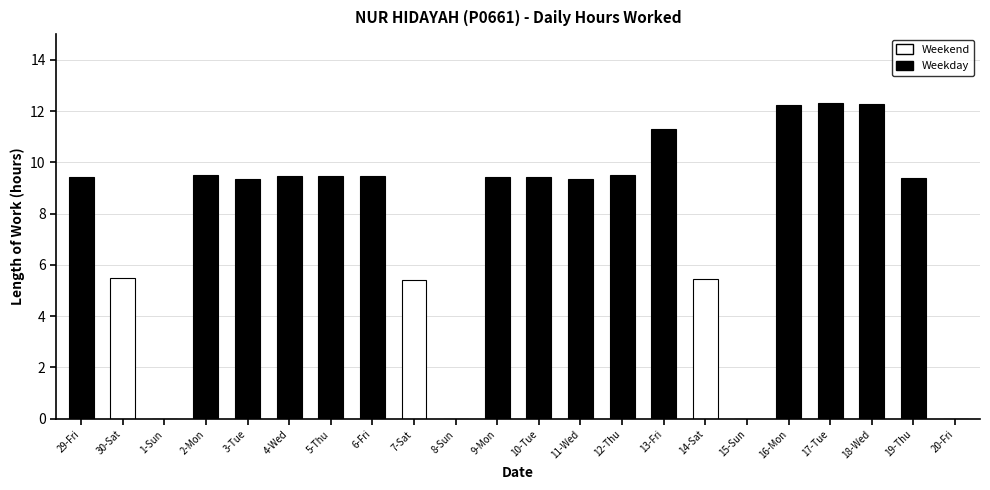

The value of Weekend at 15-Sun is 0.0. True or false?

True